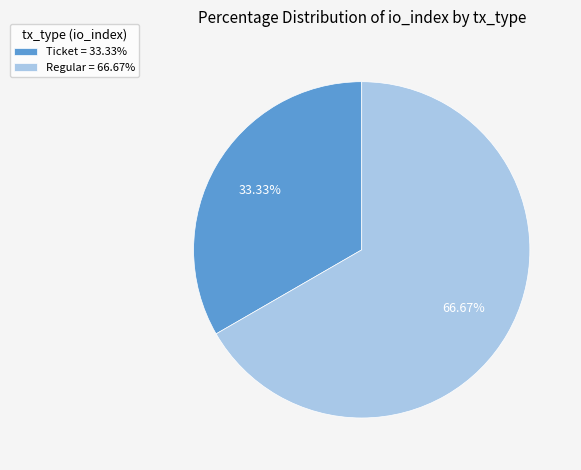

Does Regular account for over 50% of the chart?

Yes